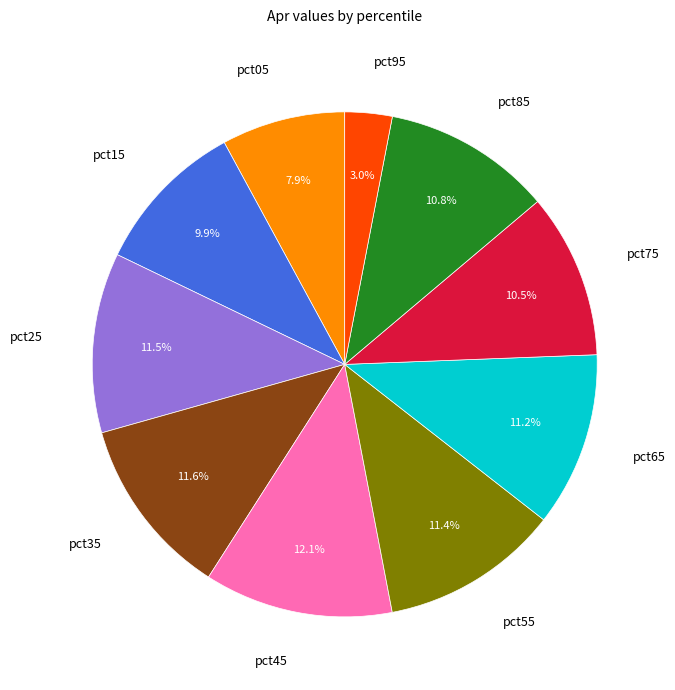

How many segments does this pie chart have?

10